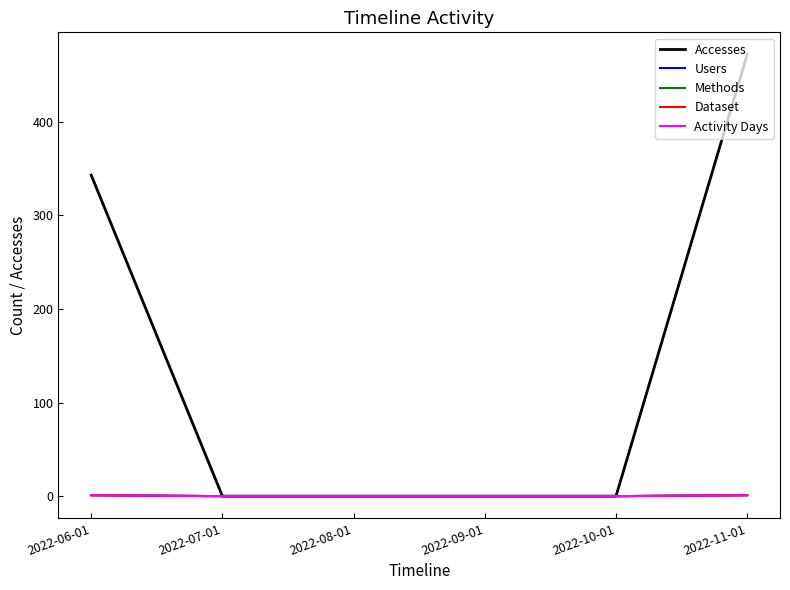

At which label is Methods closest to 0?

2022-07-01